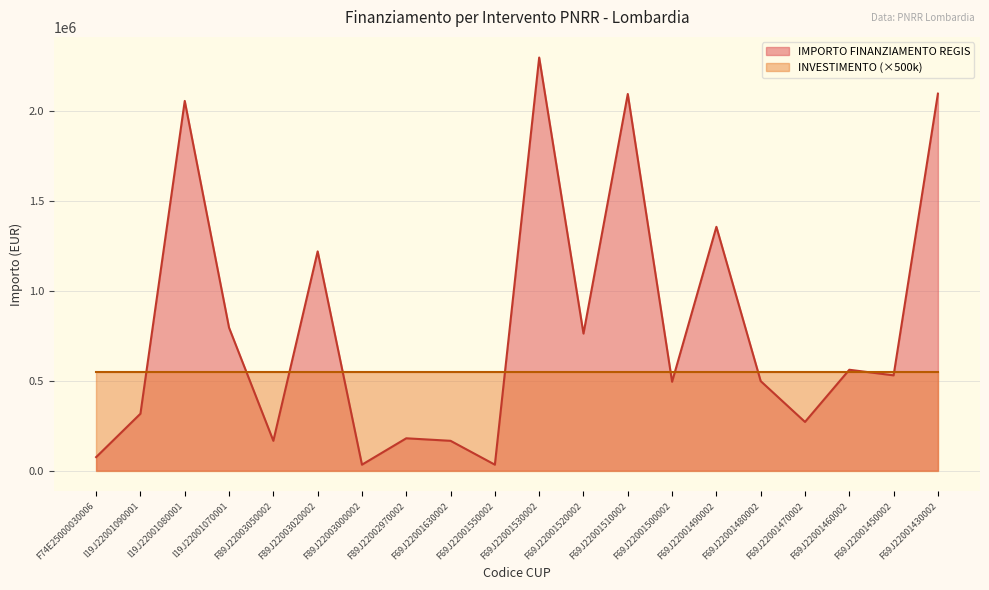

What is the smallest value displayed?

32928.8